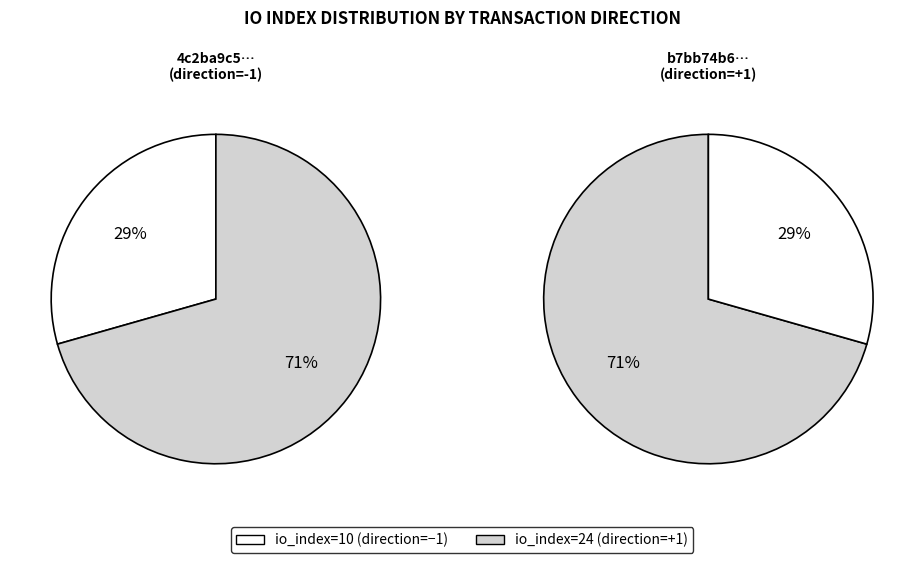

Which has a higher value, io_index=24 (direction=1) or io_index=10 (direction=-1)?

io_index=24 (direction=1)